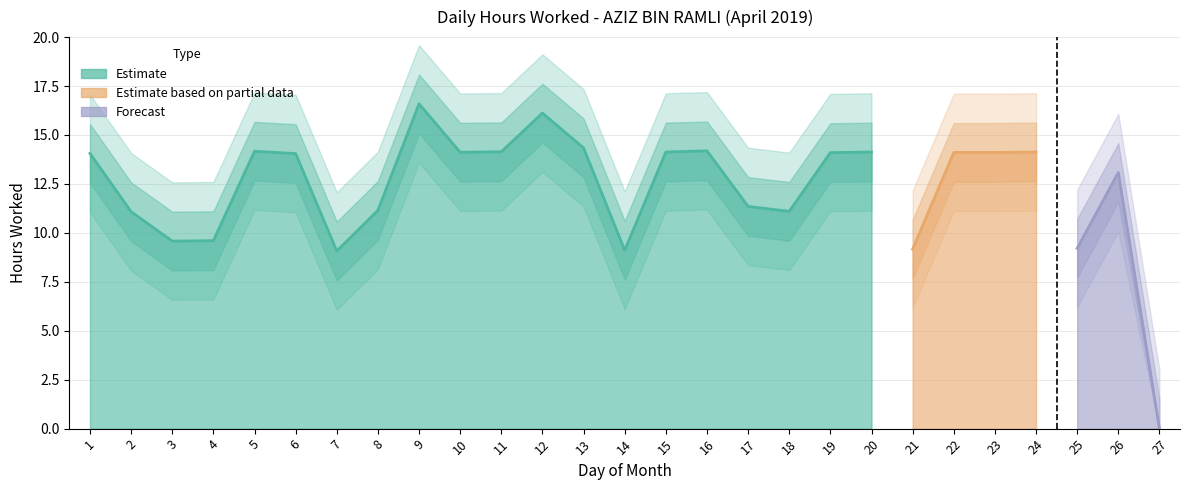

At which label does the data first exceed 14?

1